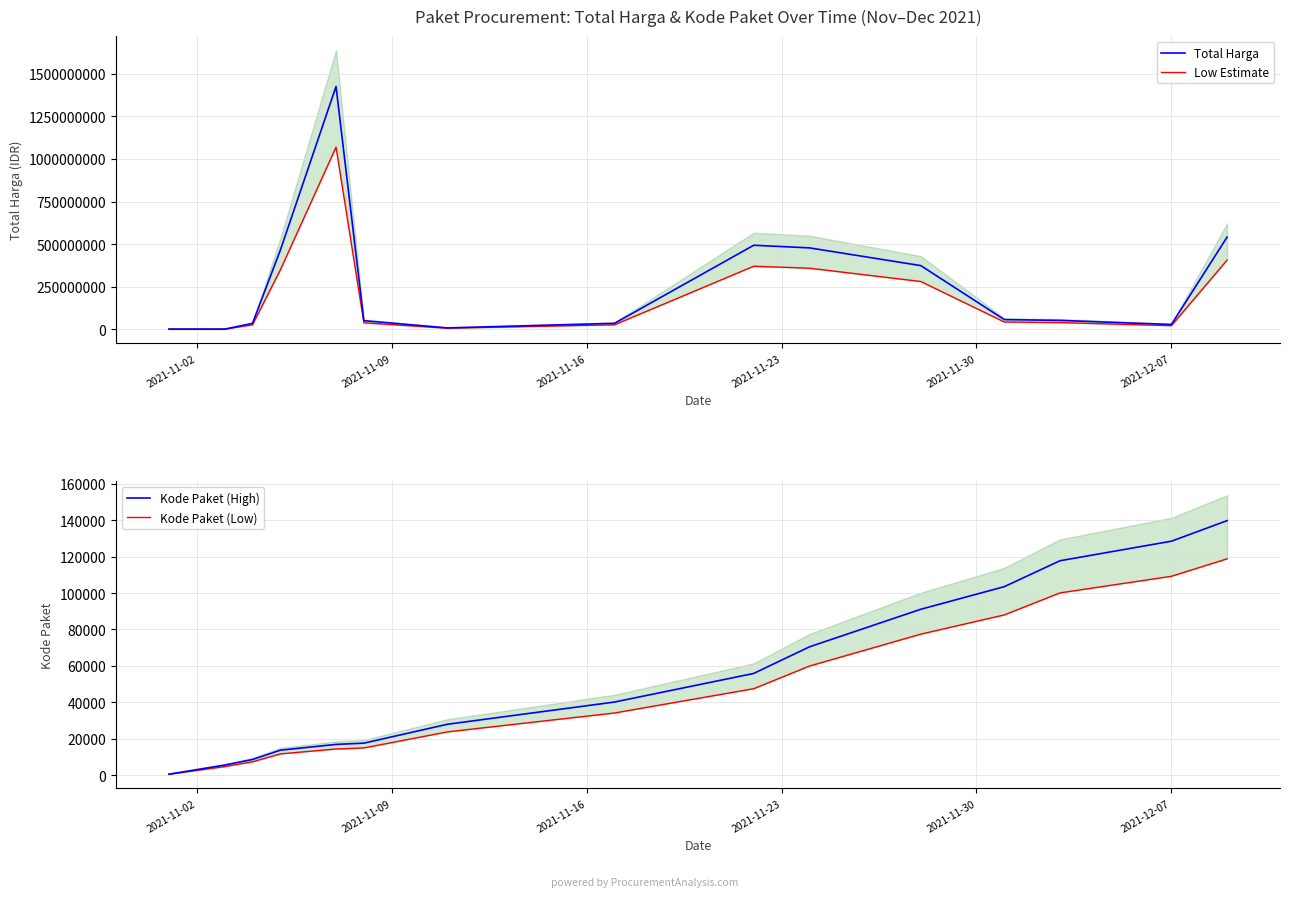

What is the maximum value for Total Harga?

1425867900